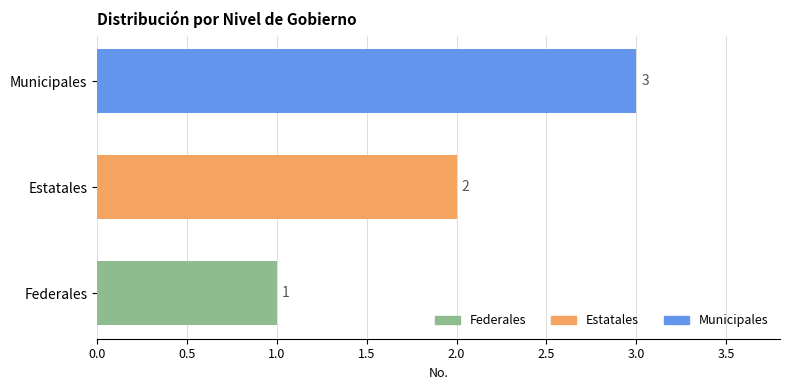

What is the sum of all values?

6